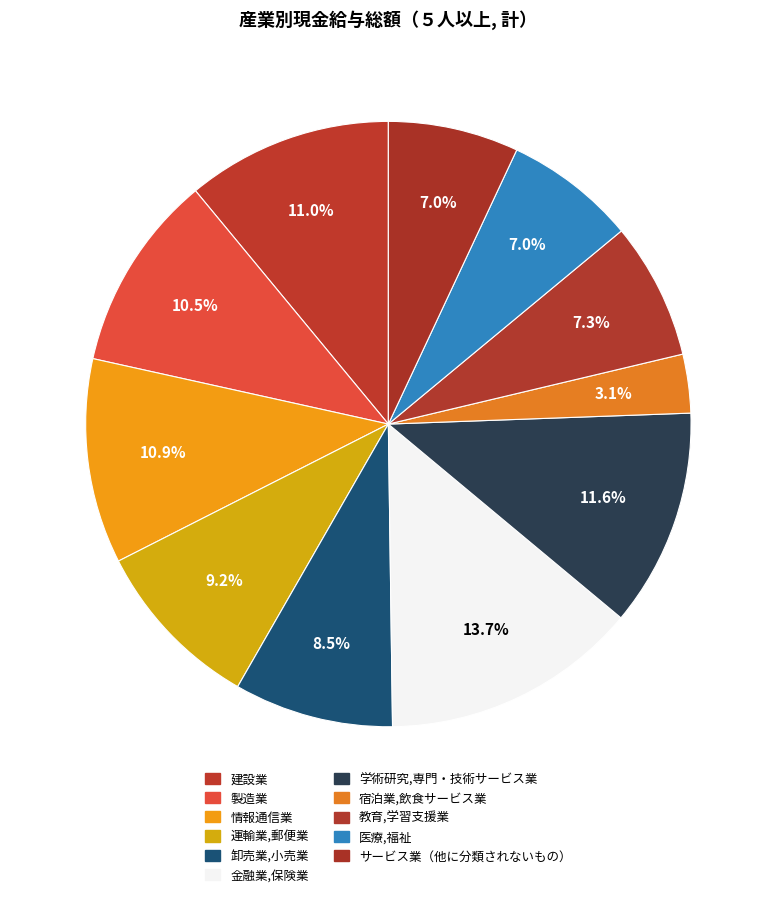

How many slices are in this pie chart?

11